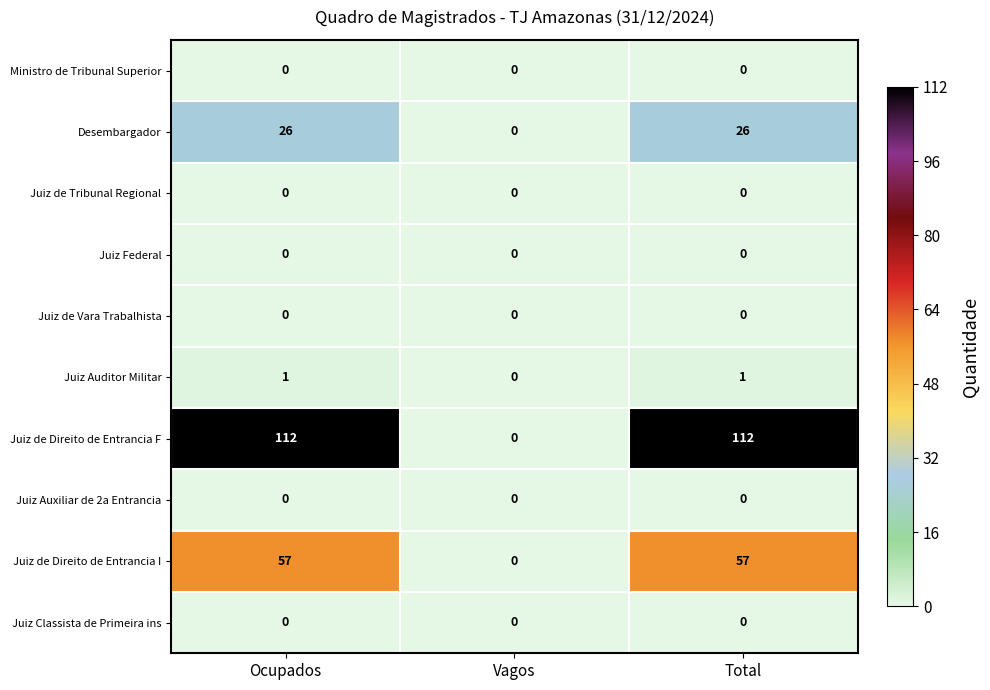

Reading left to right, transcribe all the data shown in this chart.

Ministro de Tribunal Superior: Ocupados=0	Vagos=0	Total=0
Desembargador: Ocupados=26	Vagos=0	Total=26
Juiz de Tribunal Regional: Ocupados=0	Vagos=0	Total=0
Juiz Federal: Ocupados=0	Vagos=0	Total=0
Juiz de Vara Trabalhista: Ocupados=0	Vagos=0	Total=0
Juiz Auditor Militar: Ocupados=1	Vagos=0	Total=1
Juiz de Direito de Entrancia F: Ocupados=112	Vagos=0	Total=112
Juiz Auxiliar de 2a Entrancia: Ocupados=0	Vagos=0	Total=0
Juiz de Direito de Entrancia I: Ocupados=57	Vagos=0	Total=57
Juiz Classista de Primeira ins: Ocupados=0	Vagos=0	Total=0